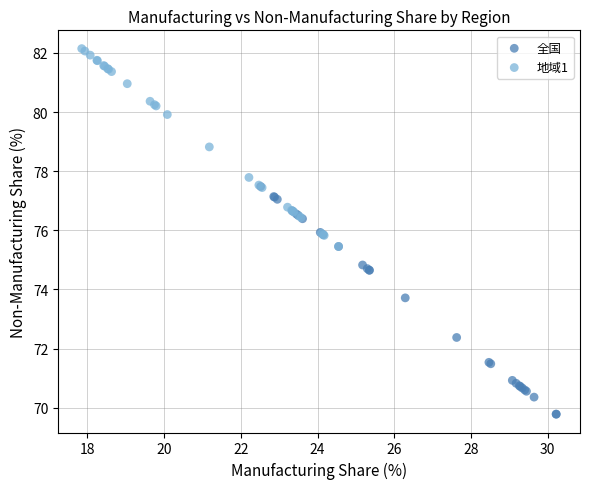

Which series has the widest spread of Y values?

全国